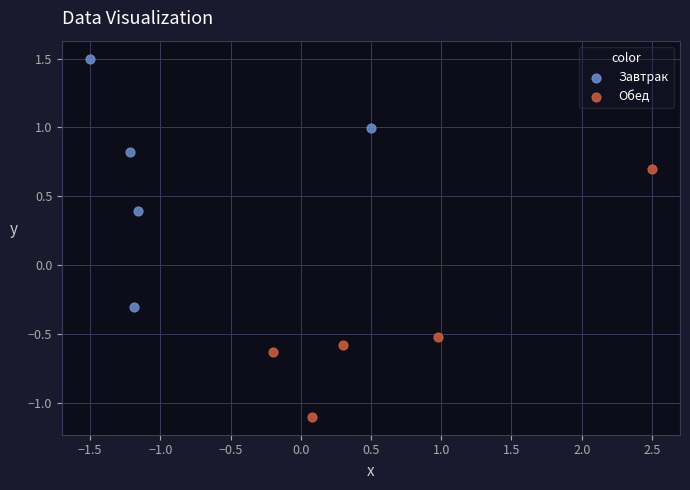

What are all the series names shown in the legend?

Завтрак, Обед